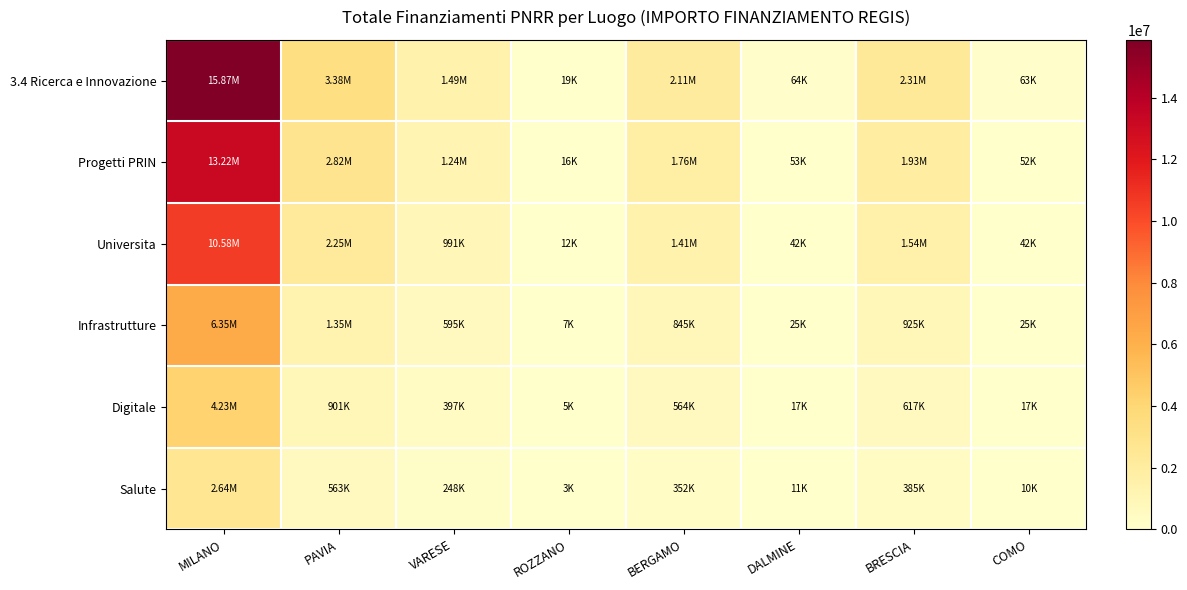

Rank the series at VARESE from highest to lowest value.

3.4 Ricerca e Innovazione, Progetti PRIN, Universita, Infrastrutture, Digitale, Salute